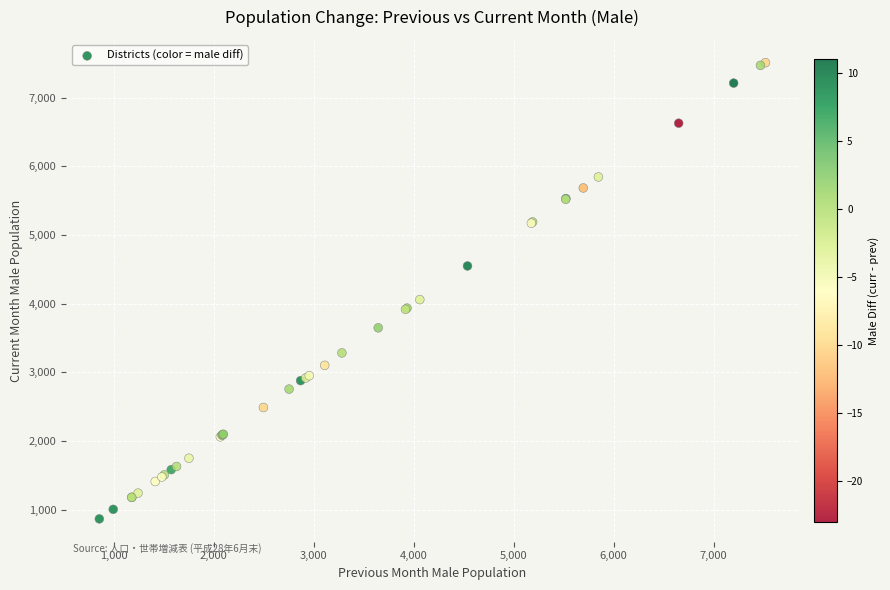

What Y value in the scatter plot is closest to 4186?

4058